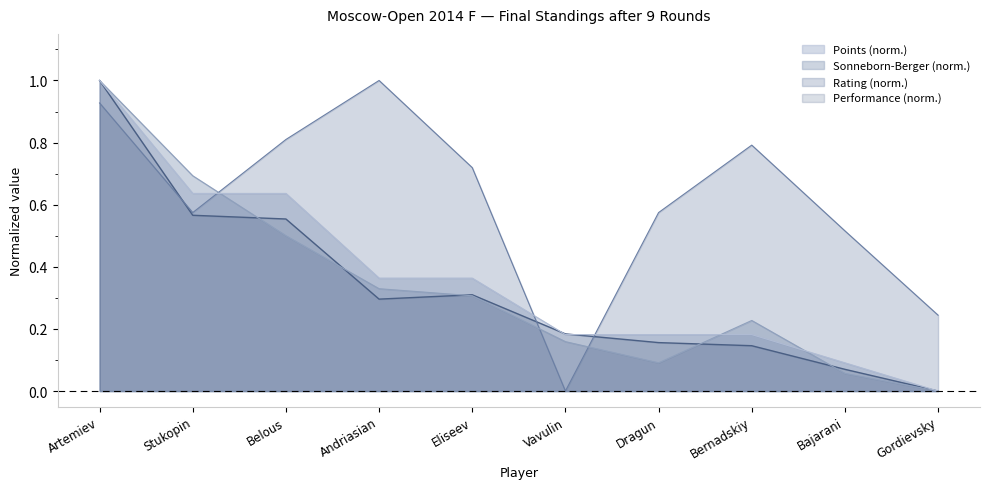

Rank the series at Bernadskiy from highest to lowest value.

Rating (norm.), Sonneborn-Berger (norm.), Points (norm.), Performance (norm.)